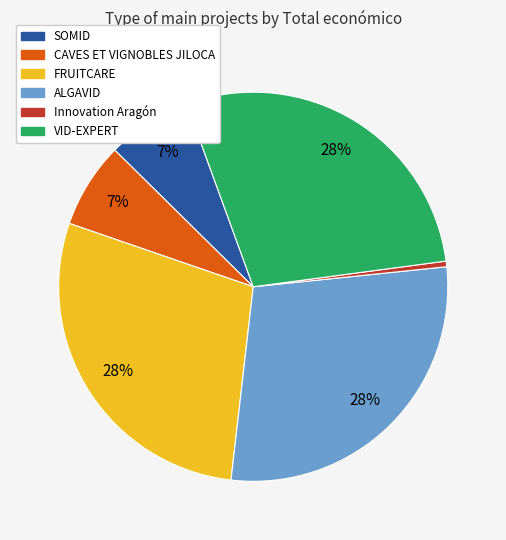

True or false: Innovation Aragón accounts for 15% of the total.

False